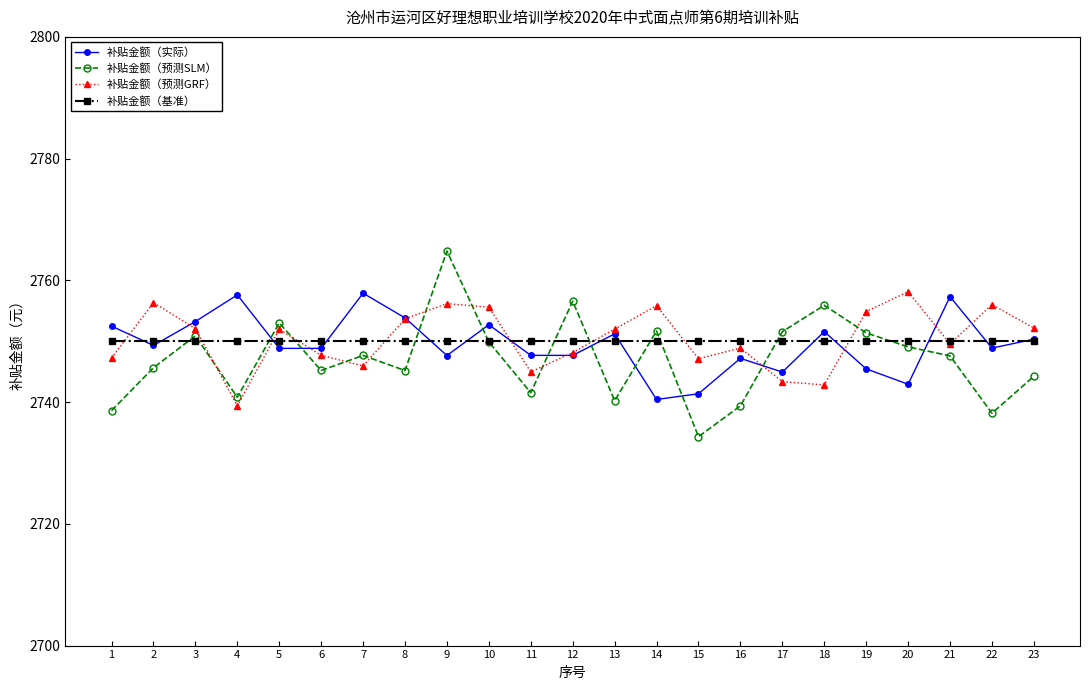

What is the difference between the highest and lowest values at 12?

8.9